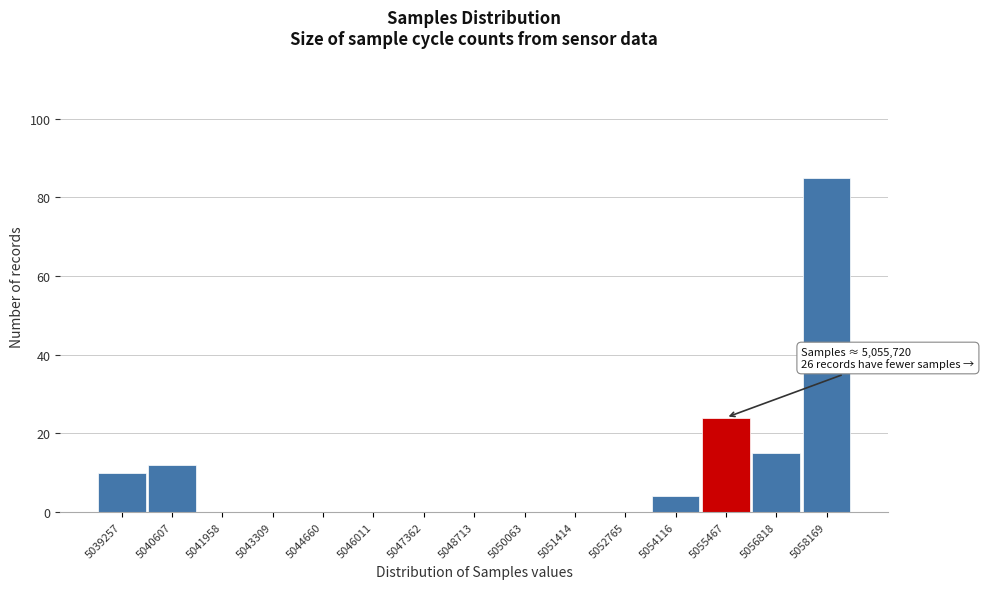

Reading right to left, list all the values displayed in this chart.

5058169=85	5056818=15	5055467=24	5054116=4	5052765=0	5051414=0	5050063=0	5048713=0	5047362=0	5046011=0	5044660=0	5043309=0	5041958=0	5040607=12	5039257=10